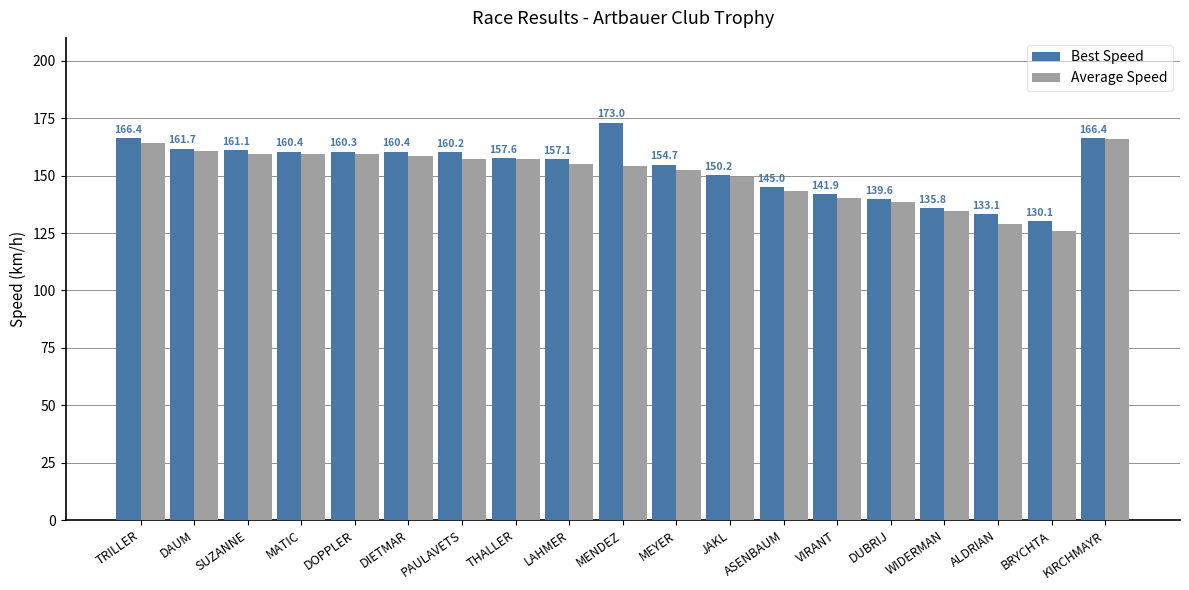

What is the label of the 11th bar from the left?

MEYER